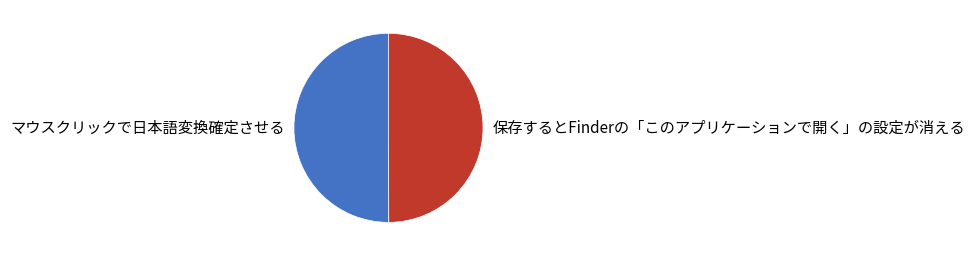

Is it true that 保存するとFinderの「このアプリケーションで開く」の設定が消える is 50% of the pie?

True